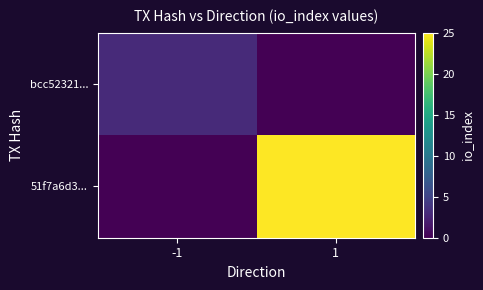

Which label corresponds to the largest value in the chart?

1